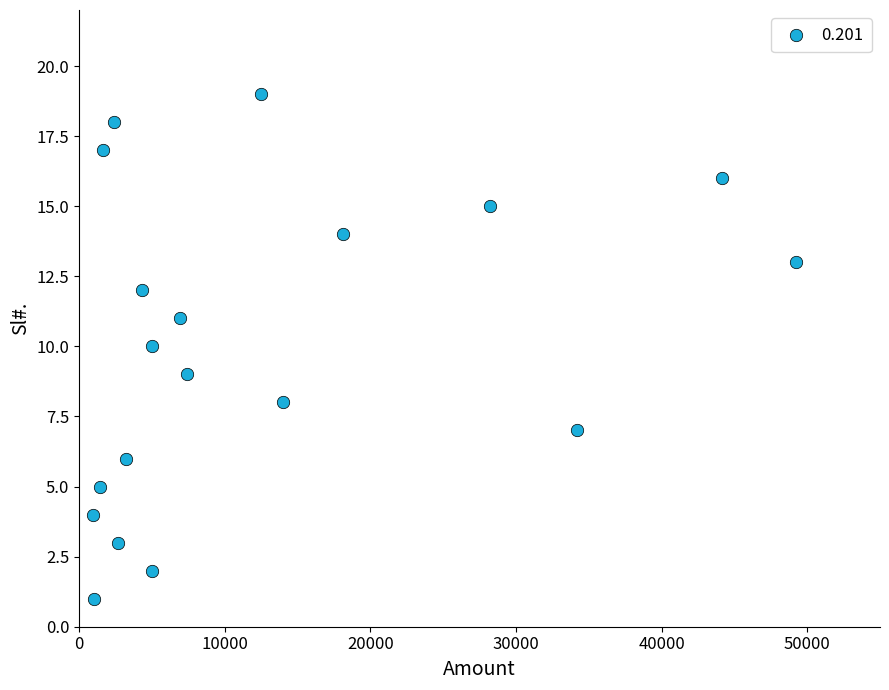

What is the range of Y values (max minus min)?

18